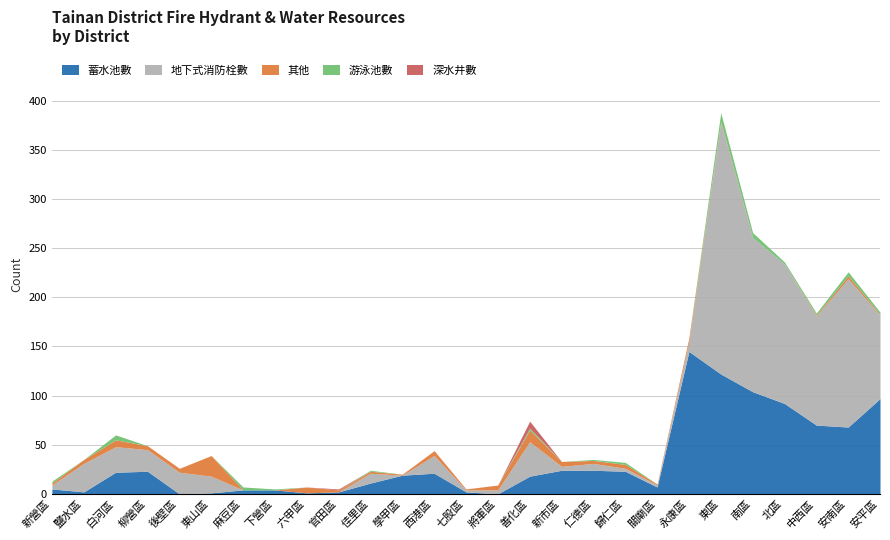

What is the sum of all 其他 values?

99